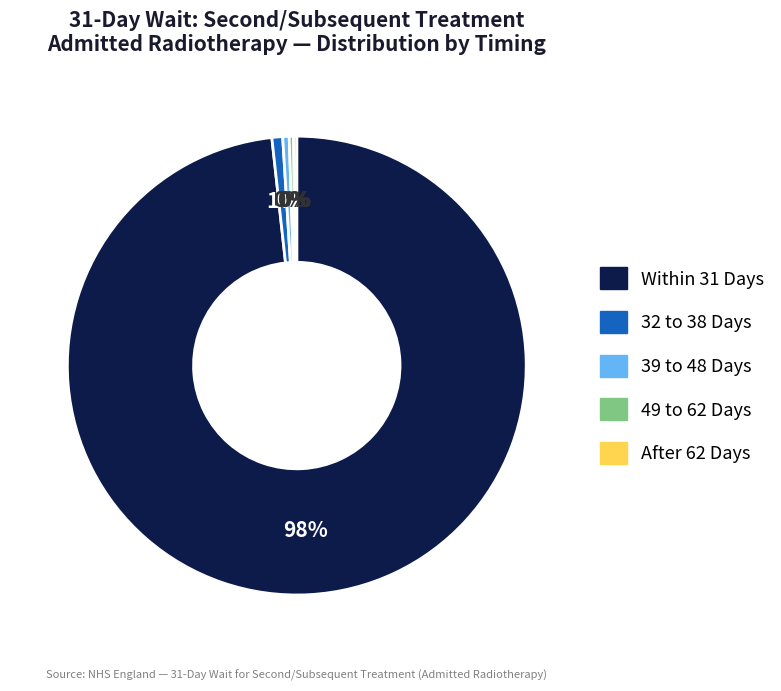

Is the sum of 32 to 38 Days and 49 to 62 Days greater than half?

No